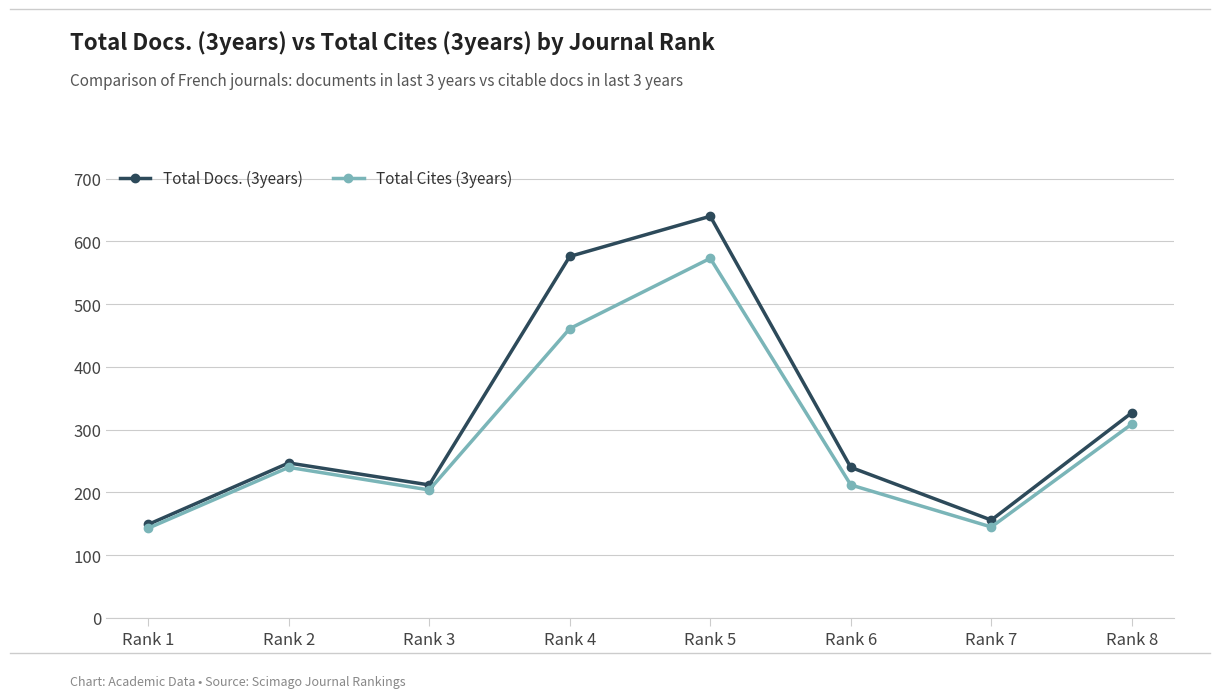

What is the sum of all Total Docs. (3years) values?

2547